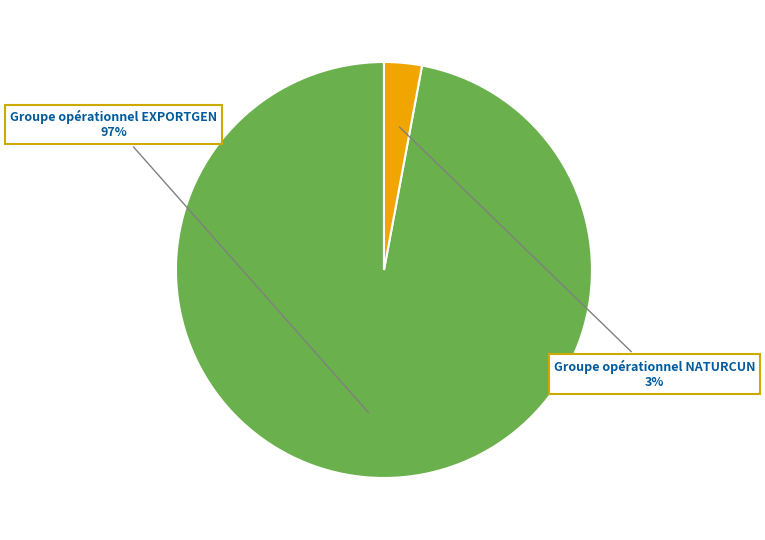

To the nearest percent, what percentage of the pie is Groupe opérationnel EXPORTGEN?

97%